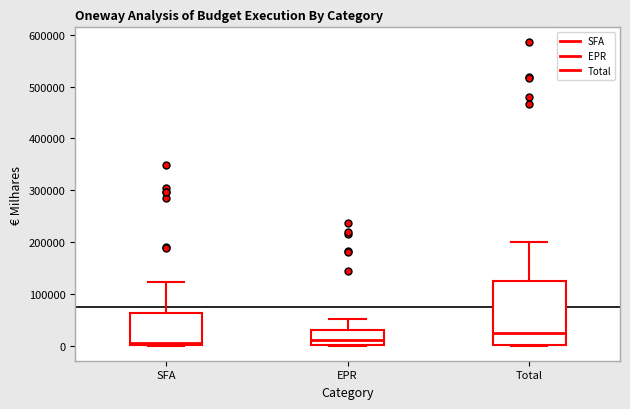

Reading left to right, transcribe this box plot: for each box, give where its median line is, the range the box spans, and where its two whiskers end, as read against the y-axis. The values are not printed on the chart, so give them approximately, as read against the axis.

SFA: median 0 (just above the box's lower edge), box 0 to 60000, whiskers 0 to 120000
EPR: median 10000, box 0 to 30000, whiskers 0 to 50000
Total: median 20000, box 0 to 120000, whiskers 0 to 200000